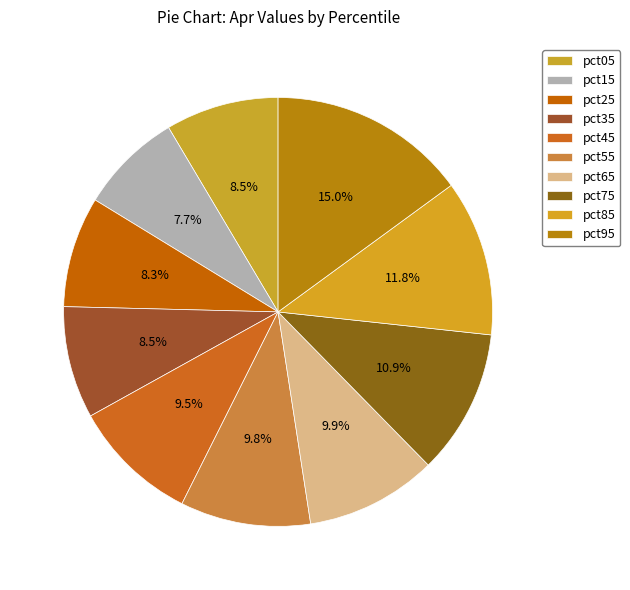

The pct65 slice represents 19% of the pie. True or false?

False